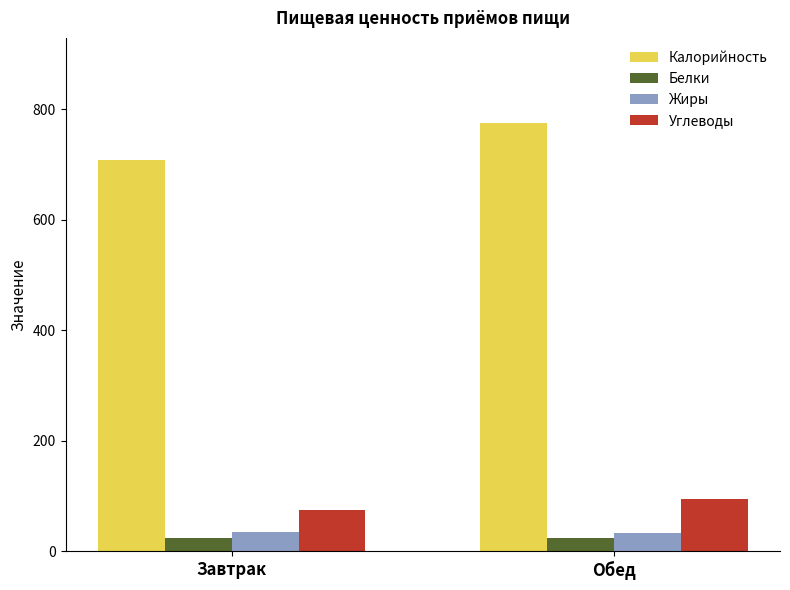

What is the difference between the Углеводы values at Обед and Завтрак?

21